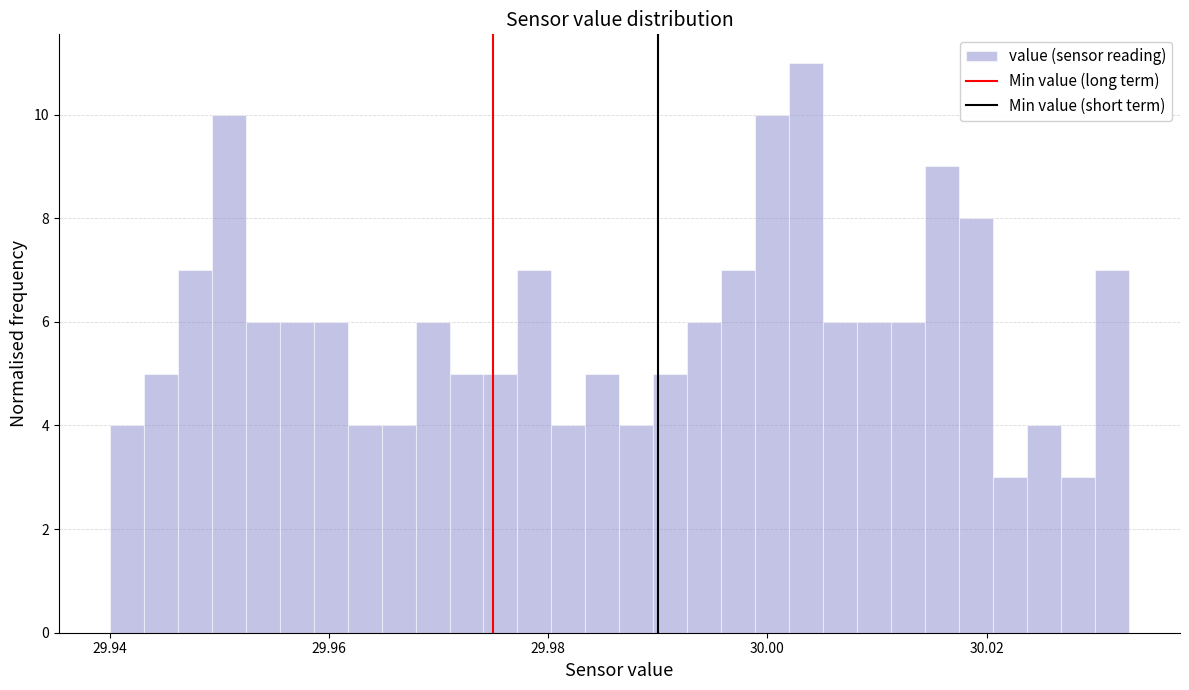

Read against the x-axis, roughly where is the centre of the tallest bar?

30.004